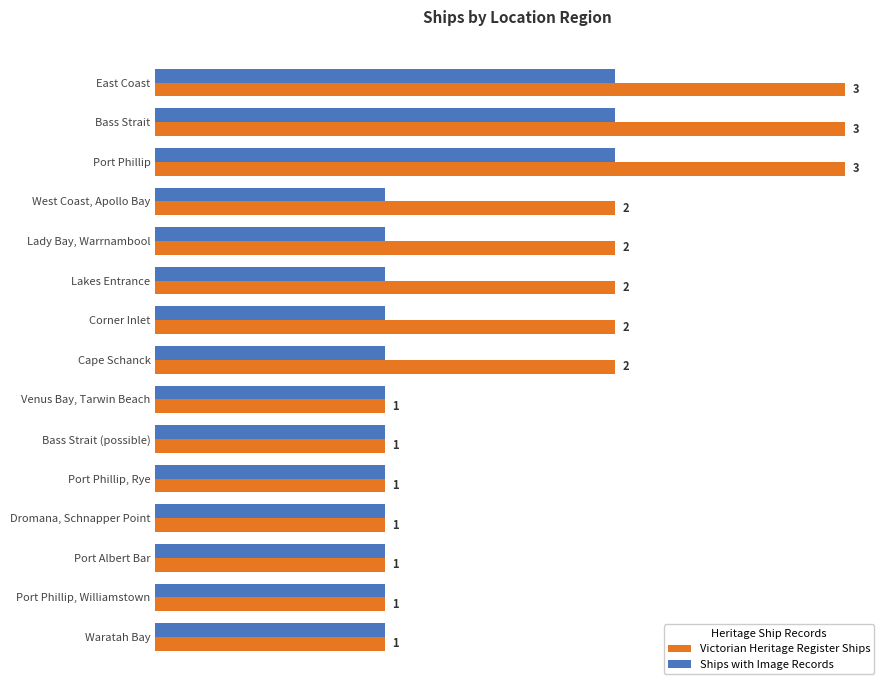

Which series has the widest spread of values?

Victorian Heritage Register Ships